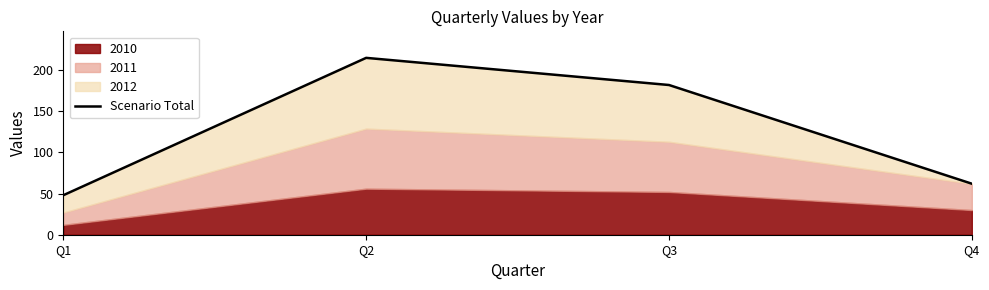

What is the minimum value shown in the chart?

48